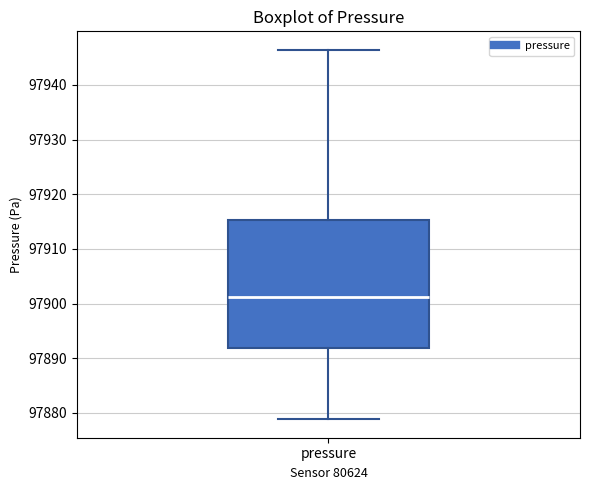

Where is the upper edge of the box for pressure on the y-axis? The values are not printed on the chart, so give them approximately, as read against the axis.

97915